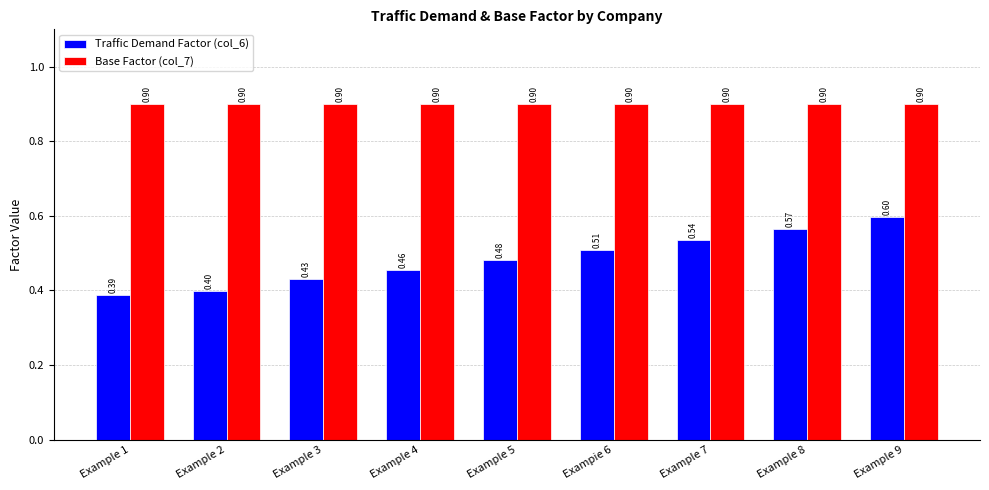

Which category has the lowest value in the Traffic Demand Factor (col_6) series?

Example 1